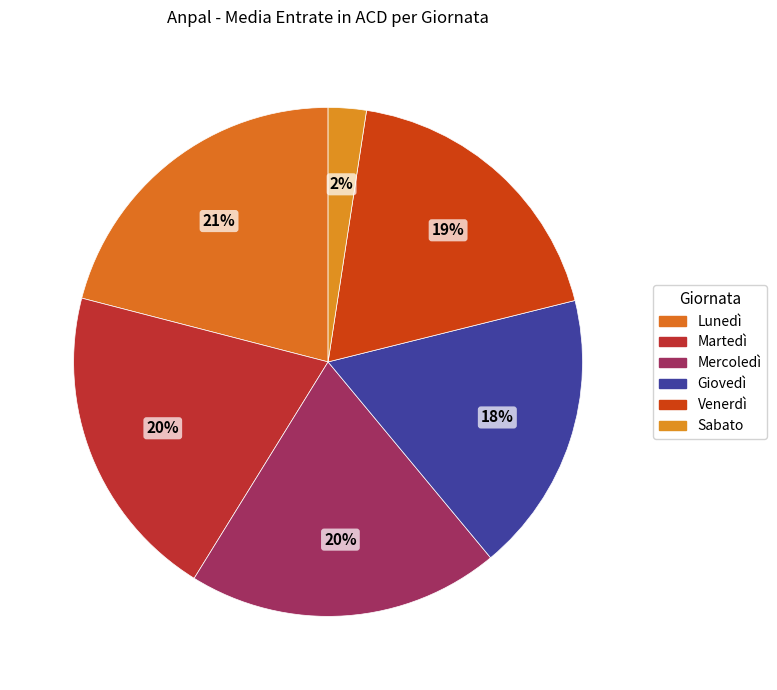

To the nearest percent, what is the difference between the Mercoledì and Giovedì slice percentages?

2%